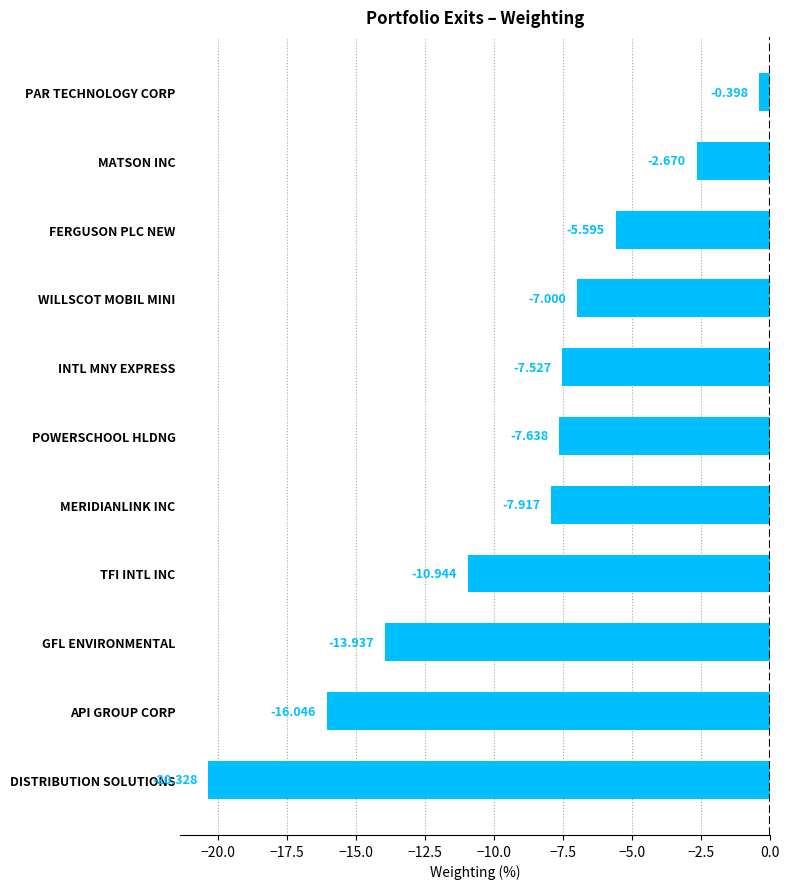

Which has a higher value, DISTRIBUTION SOLUTIONS or API GROUP CORP?

API GROUP CORP